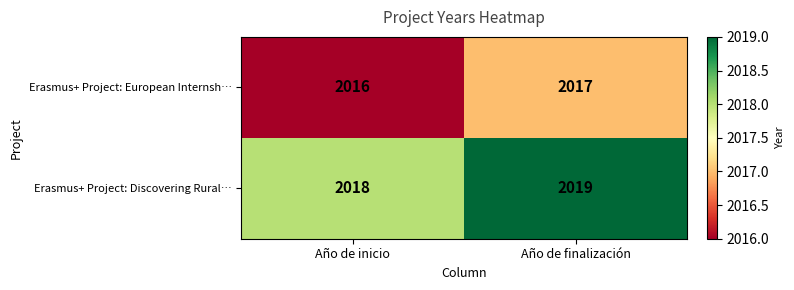

Reading right to left, extract all data points from this chart.

Erasmus+ Project: European Internsh…: Año de finalización=2017	Año de inicio=2016
Erasmus+ Project: Discovering Rural…: Año de finalización=2019	Año de inicio=2018